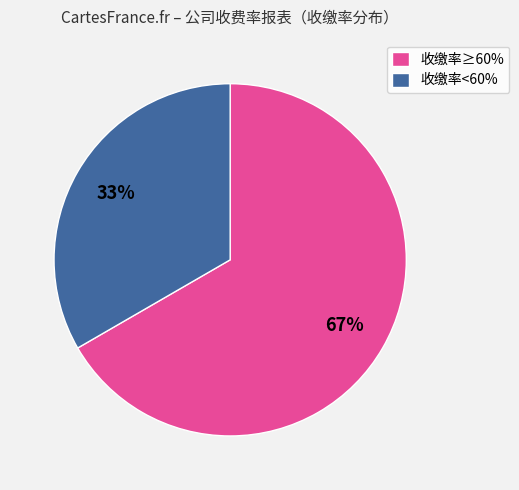

Do 收缴率<60% and 收缴率≥60% together represent more than half of the pie?

Yes